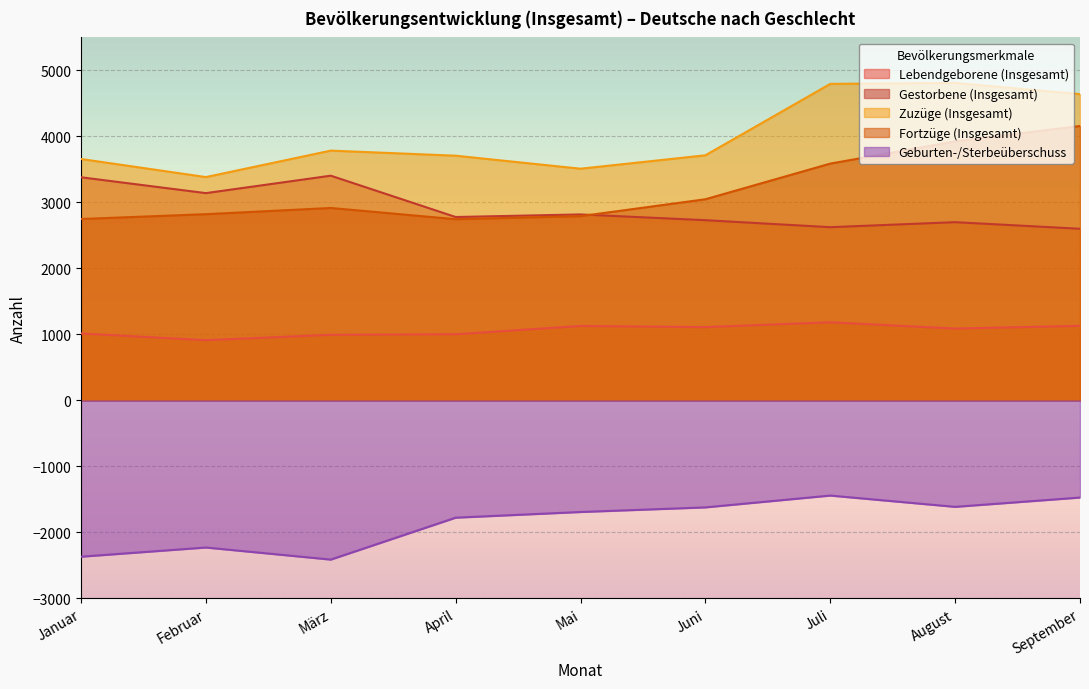

True or false: Gestorbene (Insgesamt) and Lebendgeborene (Insgesamt) cross at least once.

False